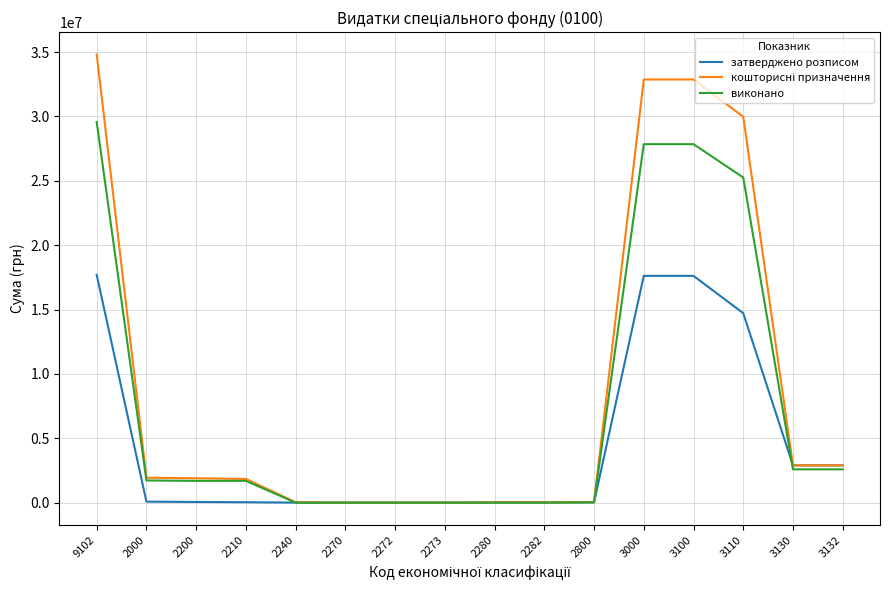

The value of виконано at 2200 is 1692951.5. True or false?

True